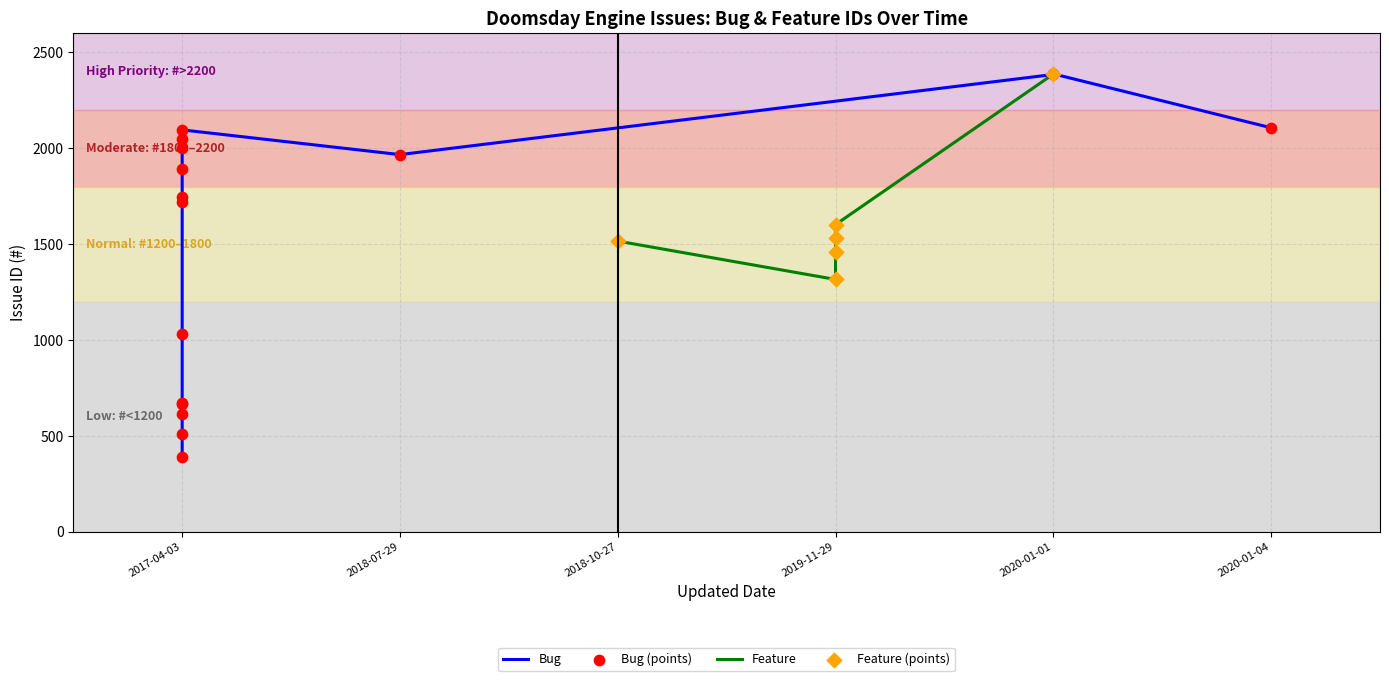

Is the value of Feature_IDs at 2017-04-03 greater than the value of Bug_IDs at 2017-04-03?

No